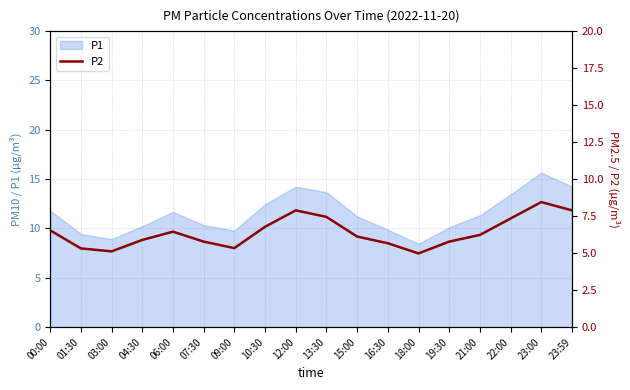

What is the ratio of the value at 01:30 to the value at 03:00?

1.0